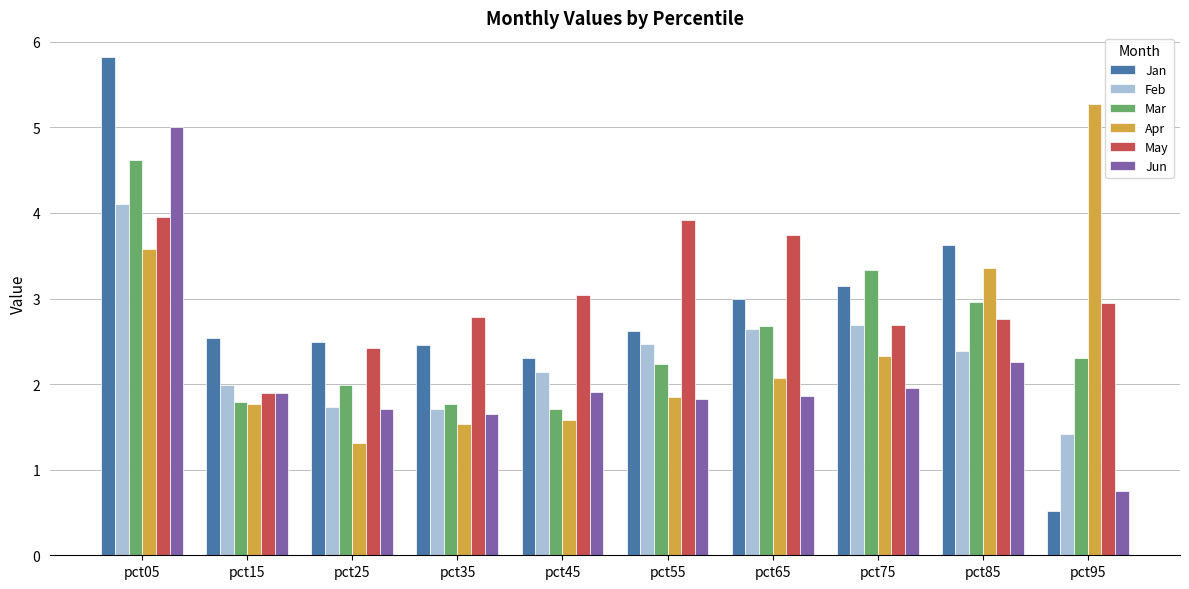

At how many categories does at least one series exceed 1?

10